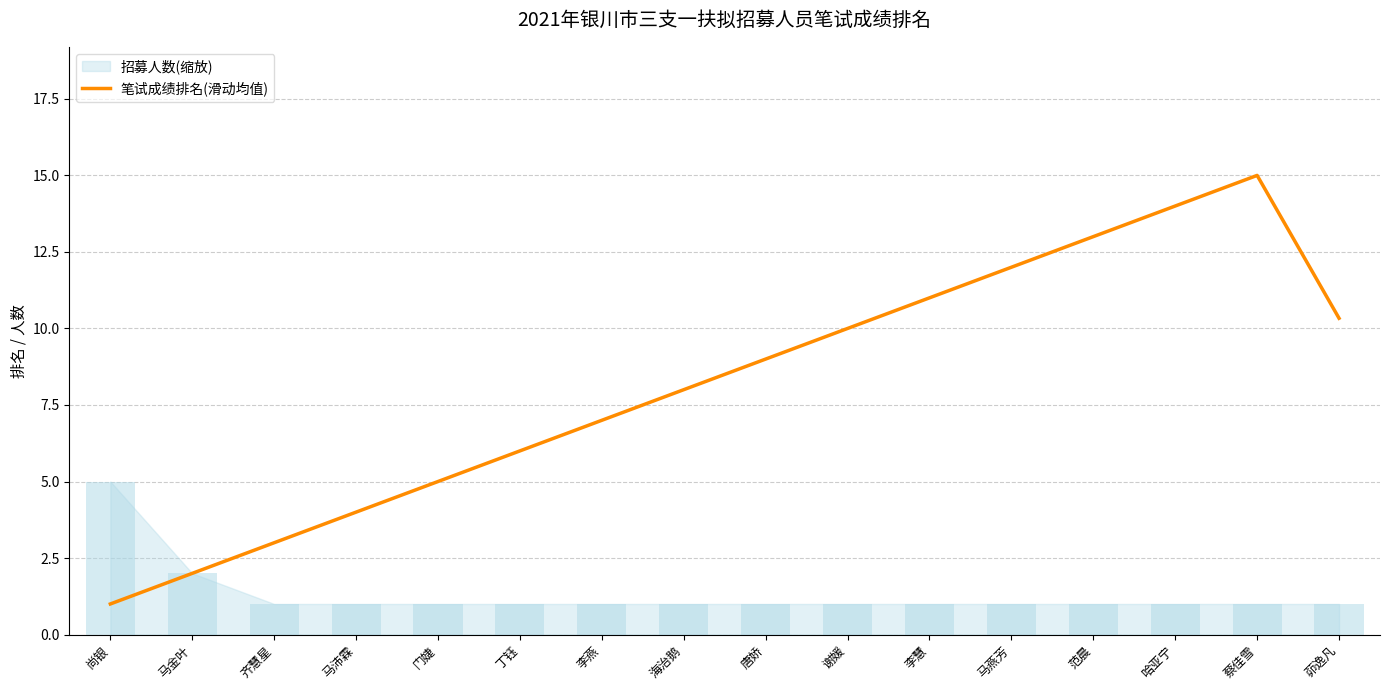

Approximately how many times larger is the value at 丁钰 compared to 谢媛?

0.6